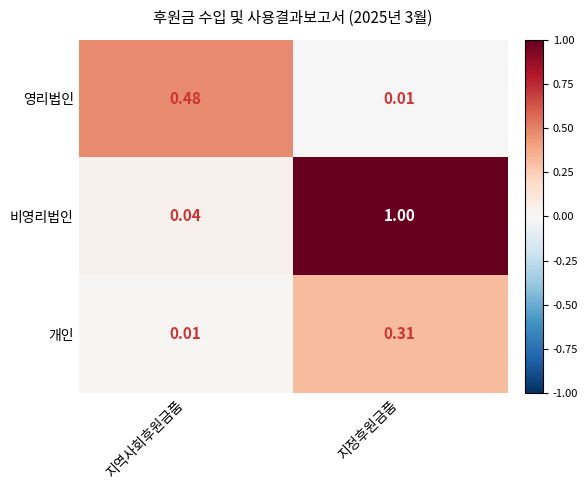

Where is 비영리법인 nearest to the value 0?

지역사회후원금품